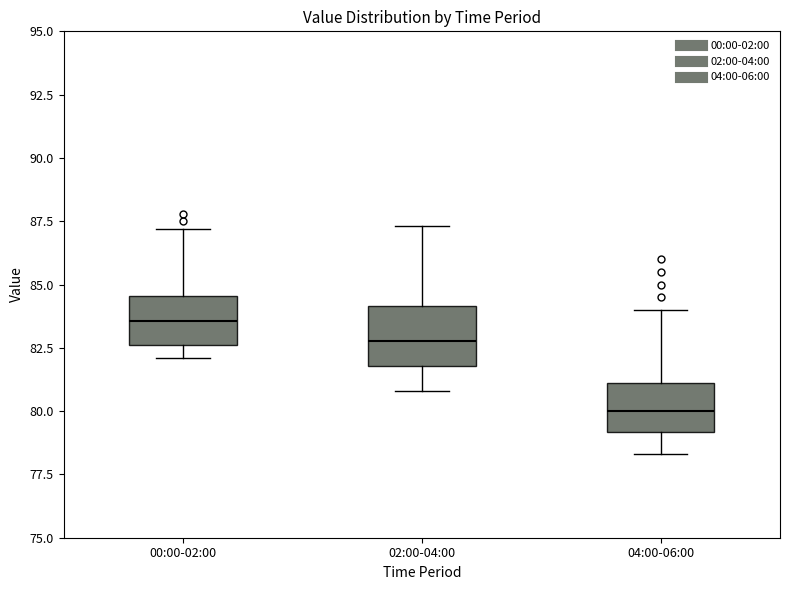

Reading left to right, read every box against the y-axis: the position of its median line, the range the box covers, and the ends of its whiskers. The values are not printed on the chart, so give them approximately, as read against the axis.

00:00-02:00: median 83.5, box 82.5 to 84.5, whiskers 82.0 to 87.0
02:00-04:00: median 83.0, box 82.0 to 84.0, whiskers 81.0 to 87.5
04:00-06:00: median 80.0, box 79.0 to 81.0, whiskers 78.5 to 84.0